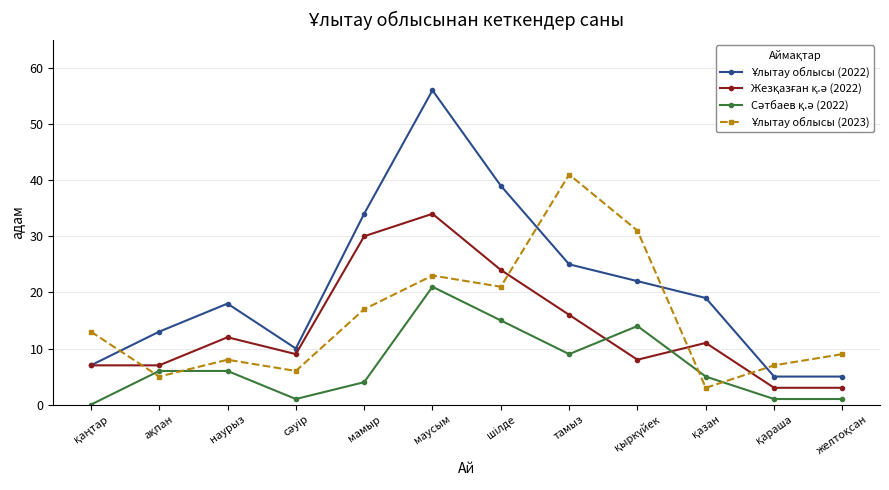

What is the total value across all series at тамыз?

91